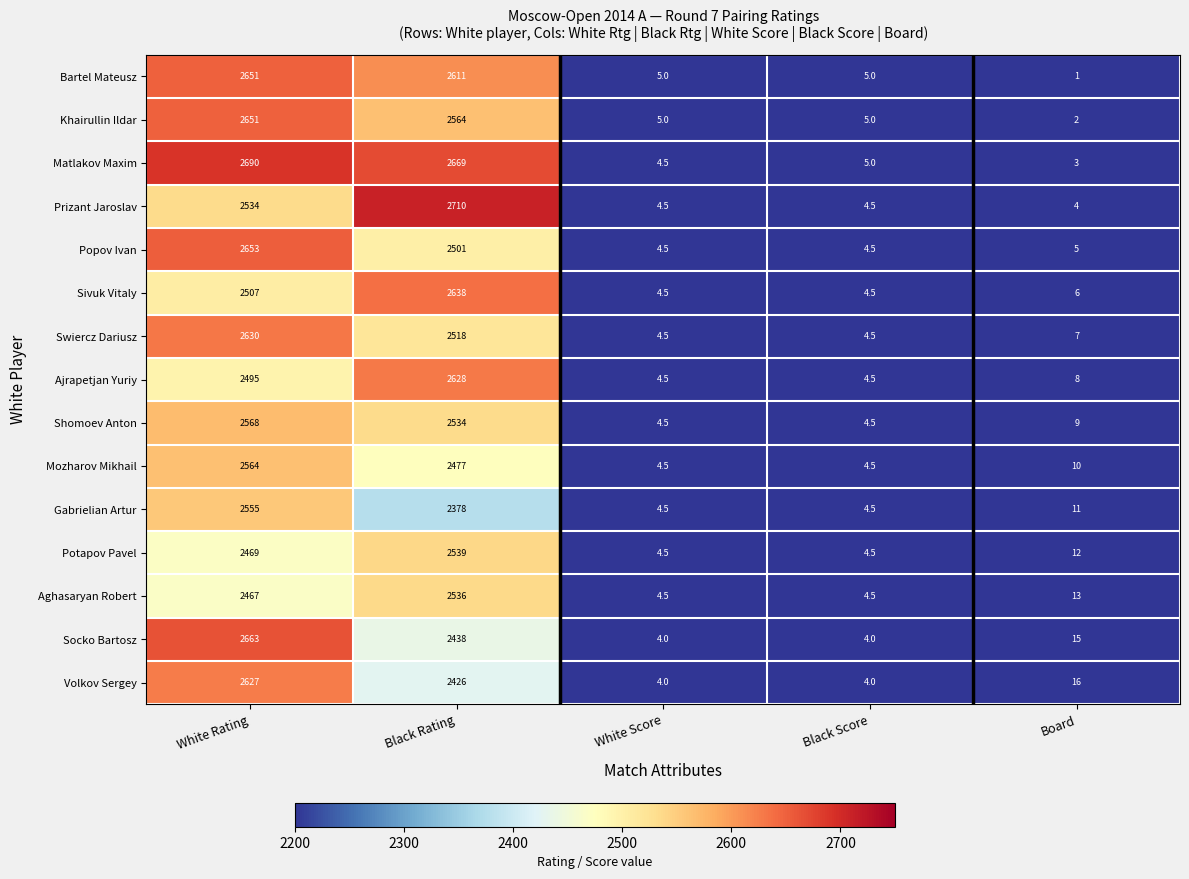

Which series has the largest range (max minus min)?

Prizant Jaroslav